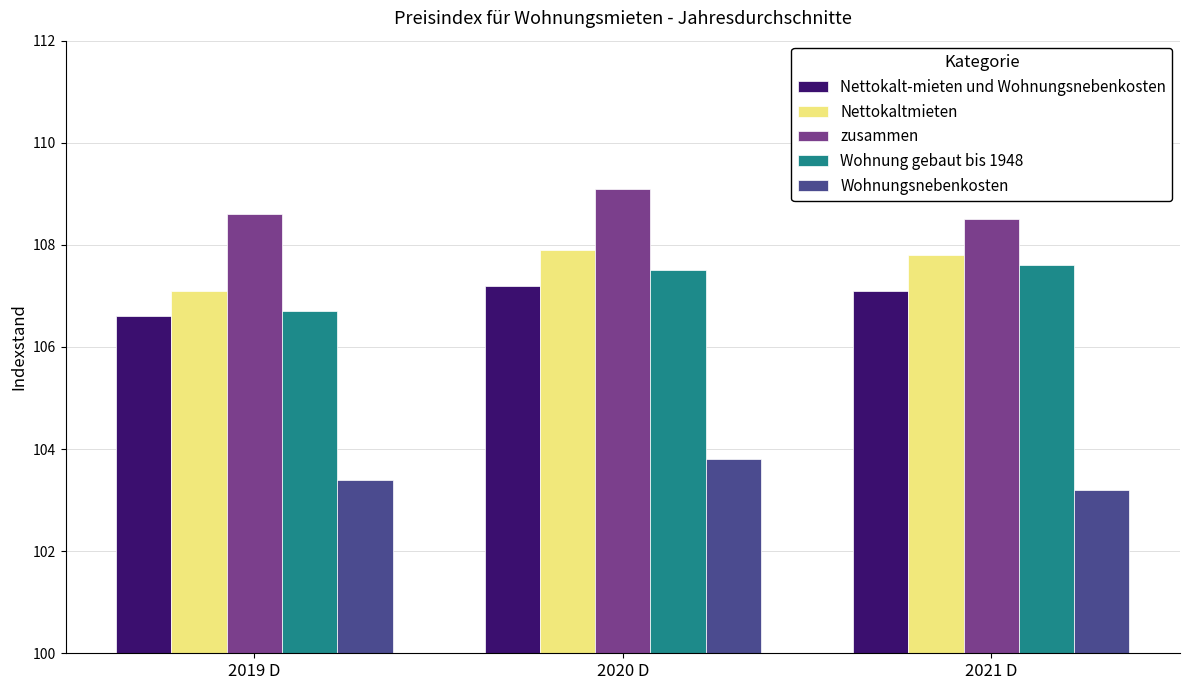

What is the label of the 1st bar from the right?

2021 D